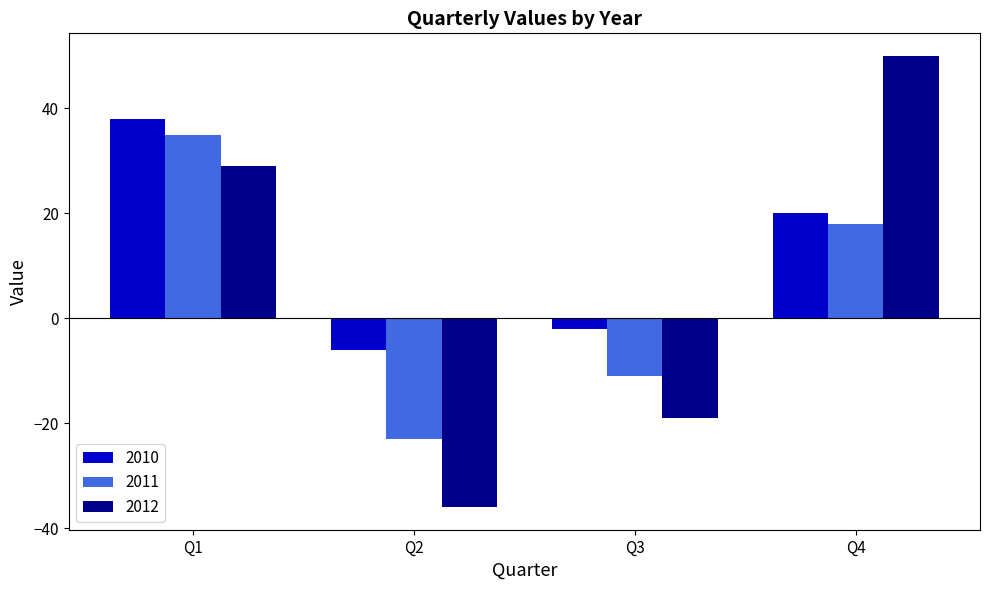

What is the approximate value of 2011 at Q1?

35